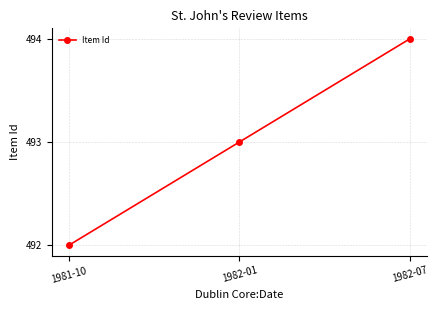

Reading left to right, what are all the values shown in this chart?

492	493	494